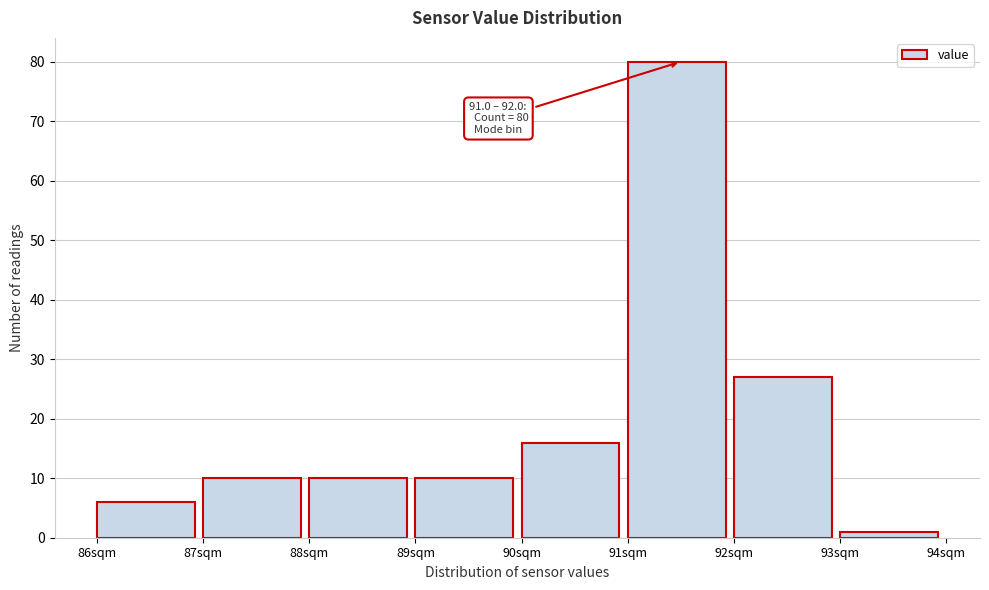

Which range on the x-axis has the tallest bar?

91 to 92